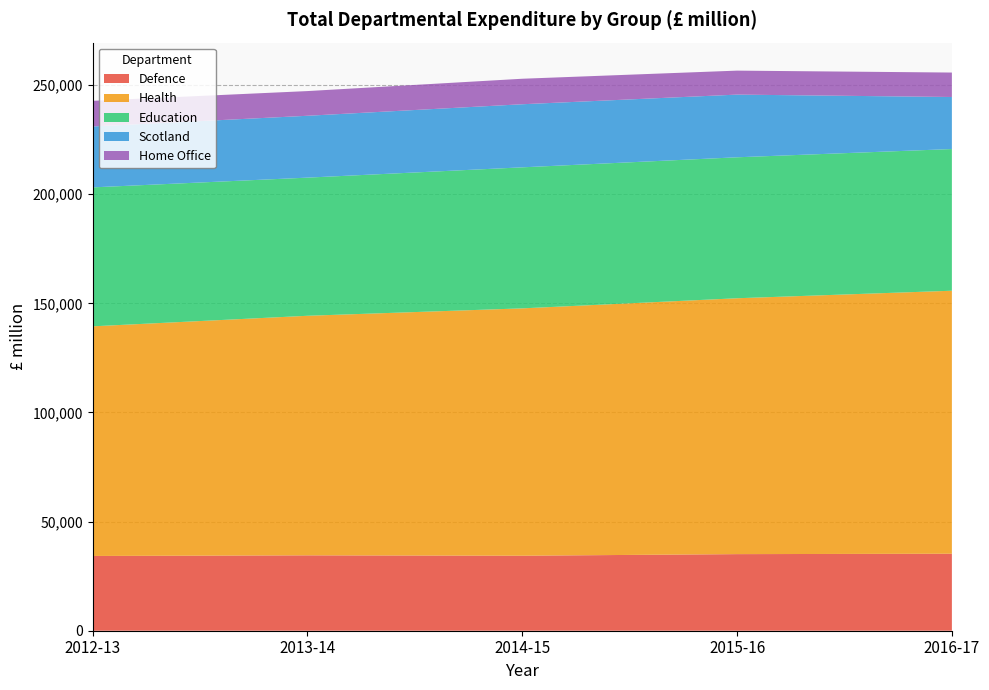

Reading left to right, list all the values displayed in this chart.

Defence: 2012-13=34259	2013-14=34540	2014-15=34368	2015-16=35099	2016-17=35280
Health: 2012-13=105222	2013-14=109775	2014-15=113345	2015-16=117245	2016-17=120512
Education: 2012-13=63671	2013-14=63302	2014-15=64624	2015-16=64594	2016-17=64926
Scotland: 2012-13=27910	2013-14=28349	2014-15=28909	2015-16=28726	2016-17=23848
Home Office: 2012-13=11746	2013-14=11311	2014-15=11683	2015-16=10986	2016-17=11201